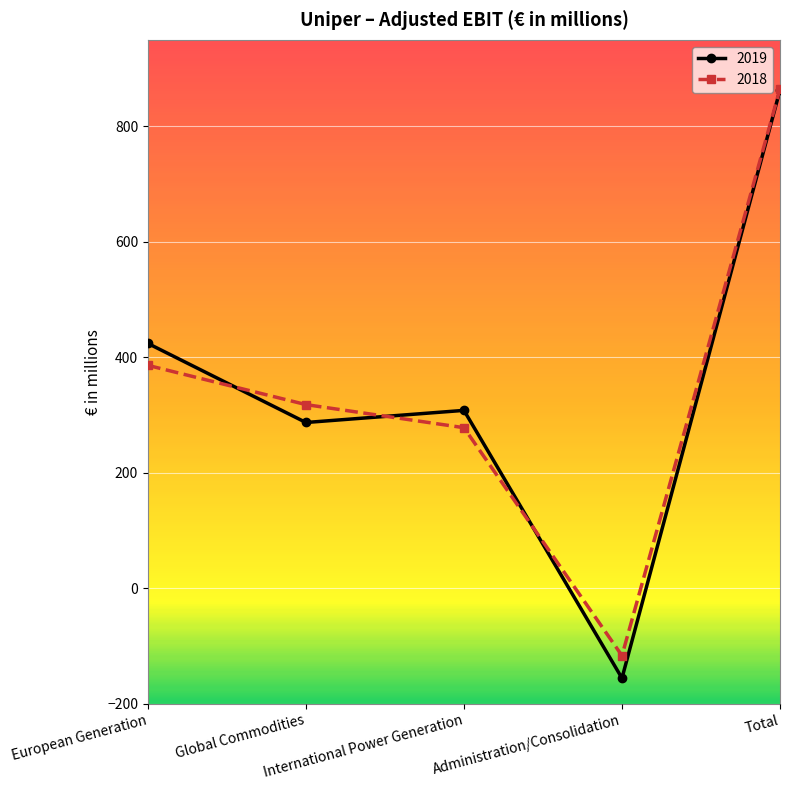

What is the total value across all series at Administration/Consolidation?

-273